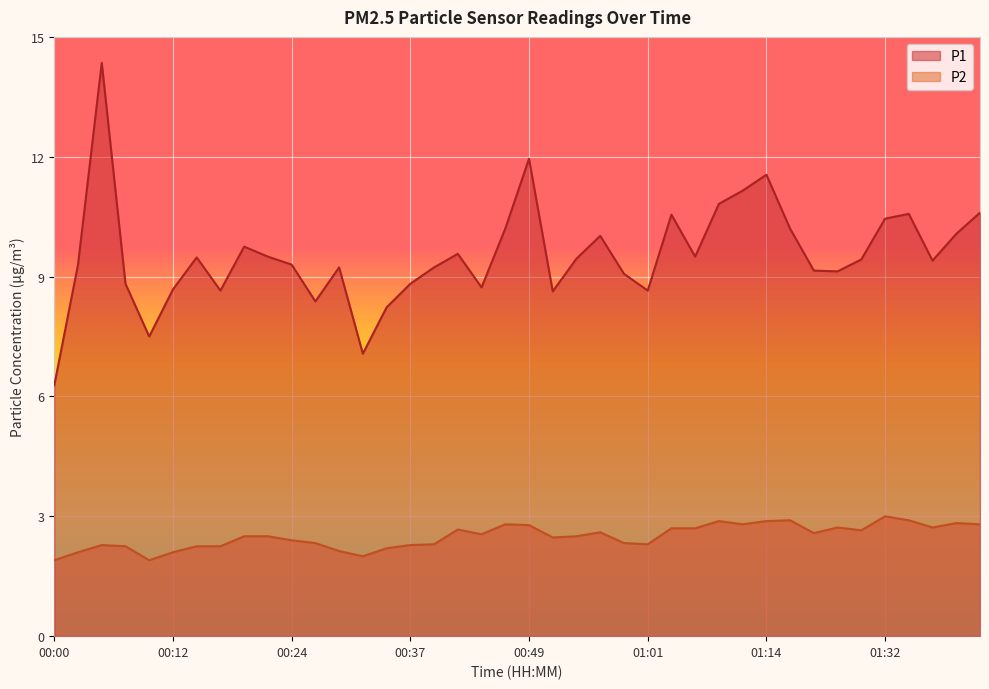

Reading left to right, transcribe all the data shown in this chart.

P1: 6.3	9.3	14.3	8.8	7.5	8.7	9.5	8.7	9.8	9.5	9.3	8.4	9.2	7.1	8.2	8.8	9.2	9.6	8.7	10.2	11.9	8.6	9.4	10.0	9.1	8.7	10.6	9.5	10.8	11.2	11.6	10.2	9.2	9.1	9.4	10.4	10.6	9.4	10.1	10.6
P2: 1.9	2.1	2.3	2.2	1.9	2.1	2.2	2.2	2.5	2.5	2.4	2.3	2.1	2.0	2.2	2.3	2.3	2.7	2.5	2.8	2.8	2.5	2.5	2.6	2.3	2.3	2.7	2.7	2.9	2.8	2.9	2.9	2.6	2.7	2.6	3.0	2.9	2.7	2.8	2.8